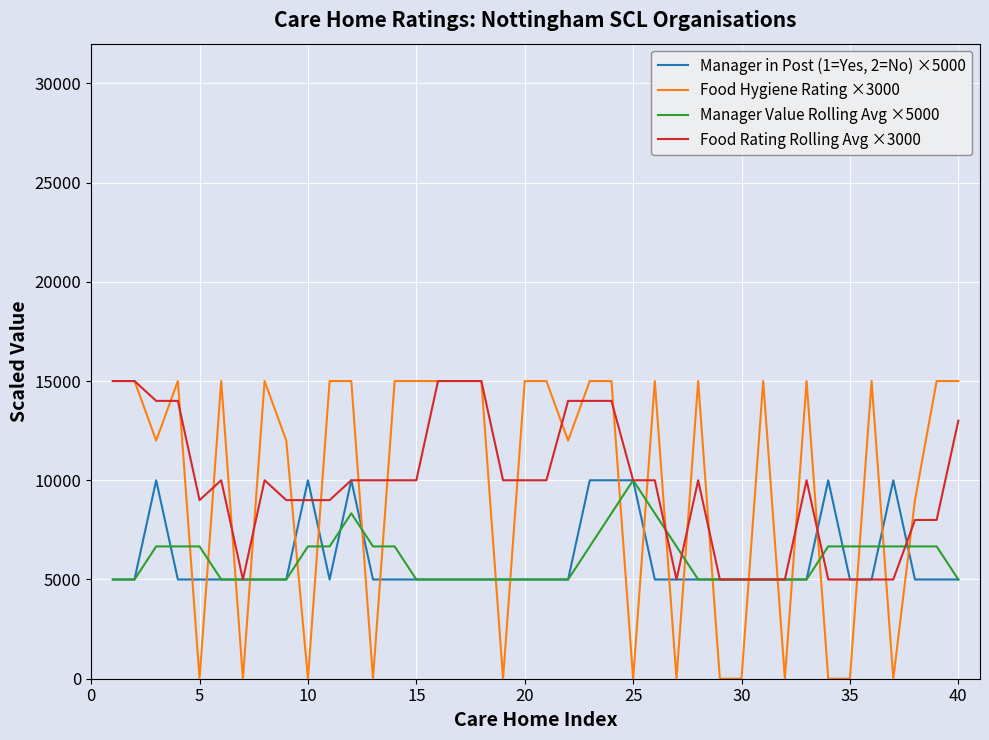

What is the minimum value for Manager Value Rolling Avg ×5000?

5000.0